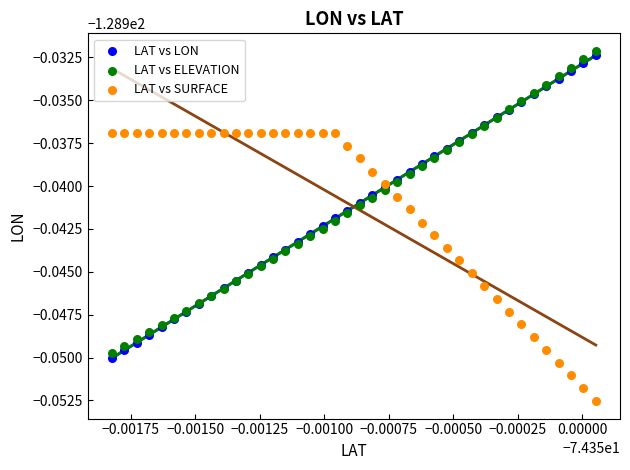

What are all the series names shown in the legend?

LAT vs LON, LAT vs ELEVATION, LAT vs SURFACE